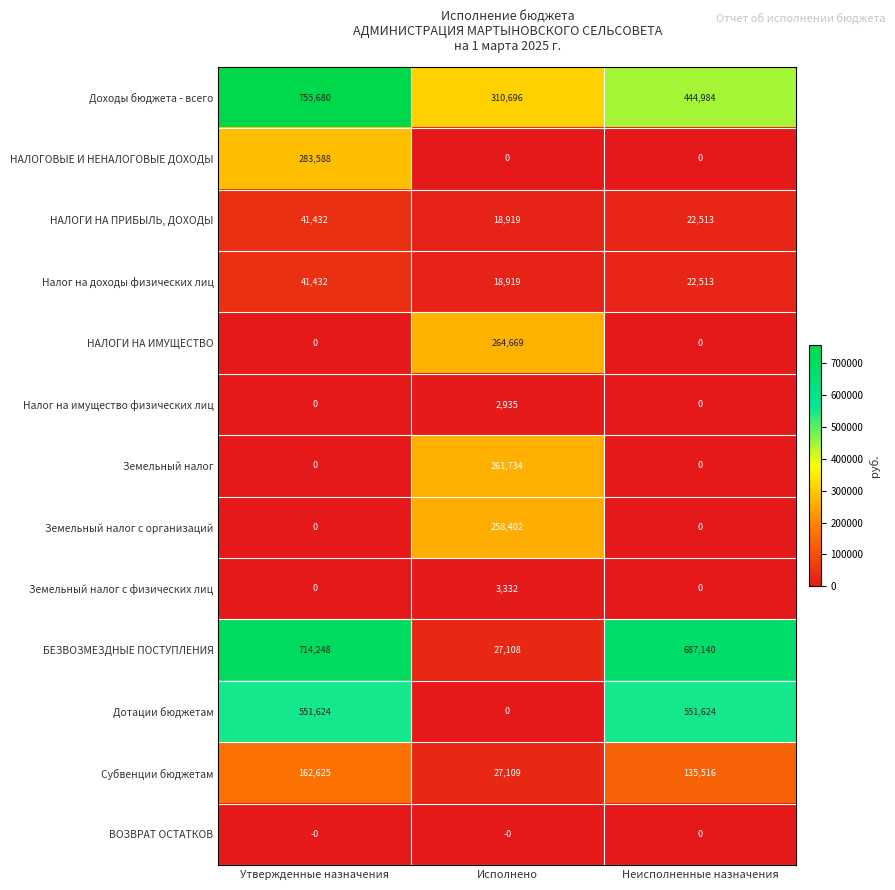

The value of Налог на имущество физических лиц at Неисполненные назначения is 0. True or false?

True